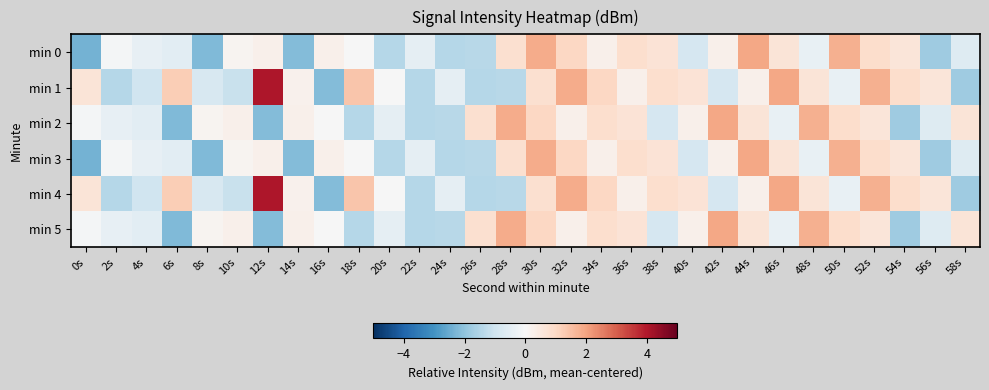

Reading right to left, extract all data points from this chart.

min 0: 58s=-0.6	56s=-1.8	54s=0.6	52s=0.9	50s=1.8	48s=-0.4	46s=0.6	44s=1.9	42s=0.3	40s=-0.8	38s=0.7	36s=0.8	34s=0.3	32s=1.0	30s=1.9	28s=0.8	26s=-1.4	24s=-1.4	22s=-0.5	20s=-1.4	18s=-0.0	16s=0.3	14s=-2.2	12s=0.2	10s=0.1	8s=-2.2	6s=-0.5	4s=-0.4	2s=-0.1	0s=-2.3
min 1: 58s=-1.8	56s=0.6	54s=0.9	52s=1.8	50s=-0.4	48s=0.6	46s=1.9	44s=0.3	42s=-0.8	40s=0.7	38s=0.8	36s=0.3	34s=1.0	32s=1.9	30s=0.8	28s=-1.4	26s=-1.4	24s=-0.5	22s=-1.4	20s=-0.0	18s=1.4	16s=-2.2	14s=0.2	12s=4.0	10s=-1.1	8s=-0.8	6s=1.2	4s=-1.0	2s=-1.4	0s=0.6
min 2: 58s=0.6	56s=-0.6	54s=-1.8	52s=0.6	50s=0.9	48s=1.8	46s=-0.4	44s=0.6	42s=1.9	40s=0.3	38s=-0.8	36s=0.7	34s=0.8	32s=0.3	30s=1.0	28s=1.9	26s=0.8	24s=-1.4	22s=-1.4	20s=-0.5	18s=-1.4	16s=-0.0	14s=0.3	12s=-2.2	10s=0.2	8s=0.1	6s=-2.2	4s=-0.5	2s=-0.4	0s=-0.1
min 3: 58s=-0.6	56s=-1.8	54s=0.6	52s=0.9	50s=1.8	48s=-0.4	46s=0.6	44s=1.9	42s=0.3	40s=-0.8	38s=0.7	36s=0.8	34s=0.3	32s=1.0	30s=1.9	28s=0.8	26s=-1.4	24s=-1.4	22s=-0.5	20s=-1.4	18s=-0.0	16s=0.3	14s=-2.2	12s=0.2	10s=0.1	8s=-2.2	6s=-0.5	4s=-0.4	2s=-0.1	0s=-2.3
min 4: 58s=-1.8	56s=0.6	54s=0.9	52s=1.8	50s=-0.4	48s=0.6	46s=1.9	44s=0.3	42s=-0.8	40s=0.7	38s=0.8	36s=0.3	34s=1.0	32s=1.9	30s=0.8	28s=-1.4	26s=-1.4	24s=-0.5	22s=-1.4	20s=-0.0	18s=1.4	16s=-2.2	14s=0.2	12s=4.0	10s=-1.1	8s=-0.8	6s=1.2	4s=-1.0	2s=-1.4	0s=0.6
min 5: 58s=0.6	56s=-0.6	54s=-1.8	52s=0.6	50s=0.9	48s=1.8	46s=-0.4	44s=0.6	42s=1.9	40s=0.3	38s=-0.8	36s=0.7	34s=0.8	32s=0.3	30s=1.0	28s=1.9	26s=0.8	24s=-1.4	22s=-1.4	20s=-0.5	18s=-1.4	16s=-0.0	14s=0.3	12s=-2.2	10s=0.2	8s=0.1	6s=-2.2	4s=-0.5	2s=-0.4	0s=-0.1